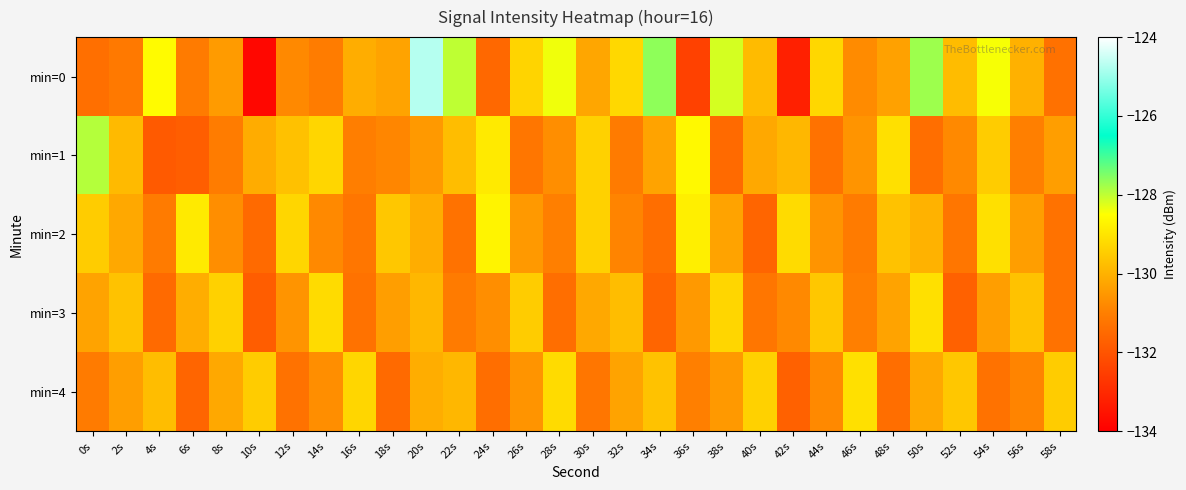

Reading left to right, extract all data points from this chart.

min=0: 0s=-131.4	2s=-131.1	4s=-128.6	6s=-131.1	8s=-130.5	10s=-133.8	12s=-130.8	14s=-131.1	16s=-130.1	18s=-130.3	20s=-124.7	22s=-128.0	24s=-131.5	26s=-129.3	28s=-128.4	30s=-130.2	32s=-129.3	34s=-127.6	36s=-132.4	38s=-128.2	40s=-129.8	42s=-133.2	44s=-129.3	46s=-130.8	48s=-130.3	50s=-127.7	52s=-129.8	54s=-128.4	56s=-130.0	58s=-131.3
min=1: 0s=-127.9	2s=-129.9	4s=-131.9	6s=-131.8	8s=-131.1	10s=-130.1	12s=-129.7	14s=-129.3	16s=-131.0	18s=-130.9	20s=-130.5	22s=-129.8	24s=-128.9	26s=-131.2	28s=-130.7	30s=-129.4	32s=-131.1	34s=-130.3	36s=-128.6	38s=-131.5	40s=-130.2	42s=-129.9	44s=-131.3	46s=-130.6	48s=-129.1	50s=-131.4	52s=-130.8	54s=-129.5	56s=-131.0	58s=-130.4
min=2: 0s=-129.5	2s=-130.2	4s=-131.1	6s=-128.9	8s=-130.7	10s=-131.5	12s=-129.3	14s=-130.8	16s=-131.2	18s=-129.6	20s=-130.1	22s=-131.3	24s=-128.7	26s=-130.5	28s=-131.0	30s=-129.4	32s=-130.9	34s=-131.4	36s=-128.8	38s=-130.3	40s=-131.6	42s=-129.2	44s=-130.6	46s=-131.1	48s=-129.7	50s=-130.0	52s=-131.2	54s=-129.1	56s=-130.4	58s=-131.3
min=3: 0s=-130.3	2s=-129.7	4s=-131.5	6s=-130.1	8s=-129.4	10s=-131.8	12s=-130.6	14s=-129.2	16s=-131.3	18s=-130.4	20s=-129.9	22s=-131.1	24s=-130.7	26s=-129.5	28s=-131.4	30s=-130.2	32s=-129.8	34s=-131.6	36s=-130.5	38s=-129.3	40s=-131.2	42s=-130.8	44s=-129.6	46s=-131.0	48s=-130.3	50s=-129.1	52s=-131.7	54s=-130.4	56s=-129.7	58s=-131.3
min=4: 0s=-131.1	2s=-130.4	4s=-129.8	6s=-131.6	8s=-130.2	10s=-129.5	12s=-131.3	14s=-130.7	16s=-129.3	18s=-131.5	20s=-130.1	22s=-129.9	24s=-131.4	26s=-130.6	28s=-129.2	30s=-131.2	32s=-130.3	34s=-129.7	36s=-131.0	38s=-130.5	40s=-129.4	42s=-131.7	44s=-130.8	46s=-129.1	48s=-131.4	50s=-130.2	52s=-129.6	54s=-131.3	56s=-130.9	58s=-129.5